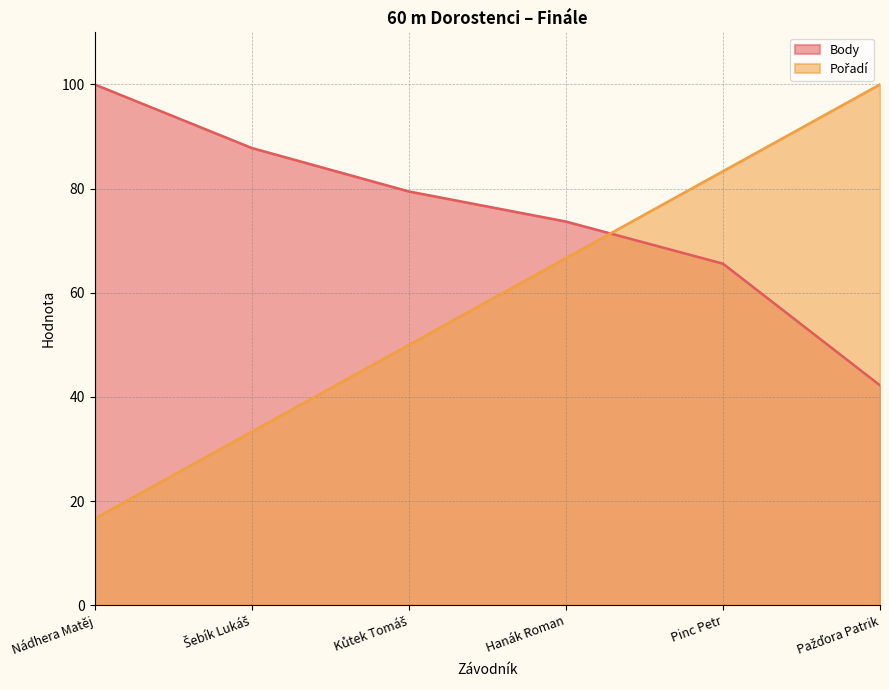

True or false: Pořadí and Body cross at least once.

True